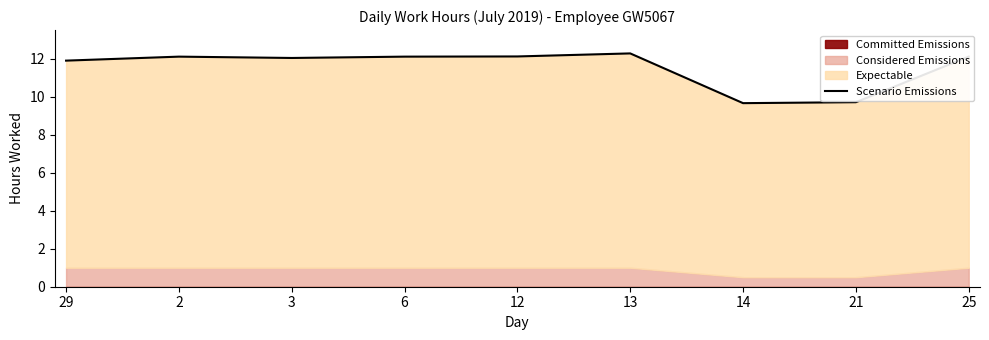

Which has a higher value, 14 or 29?

29